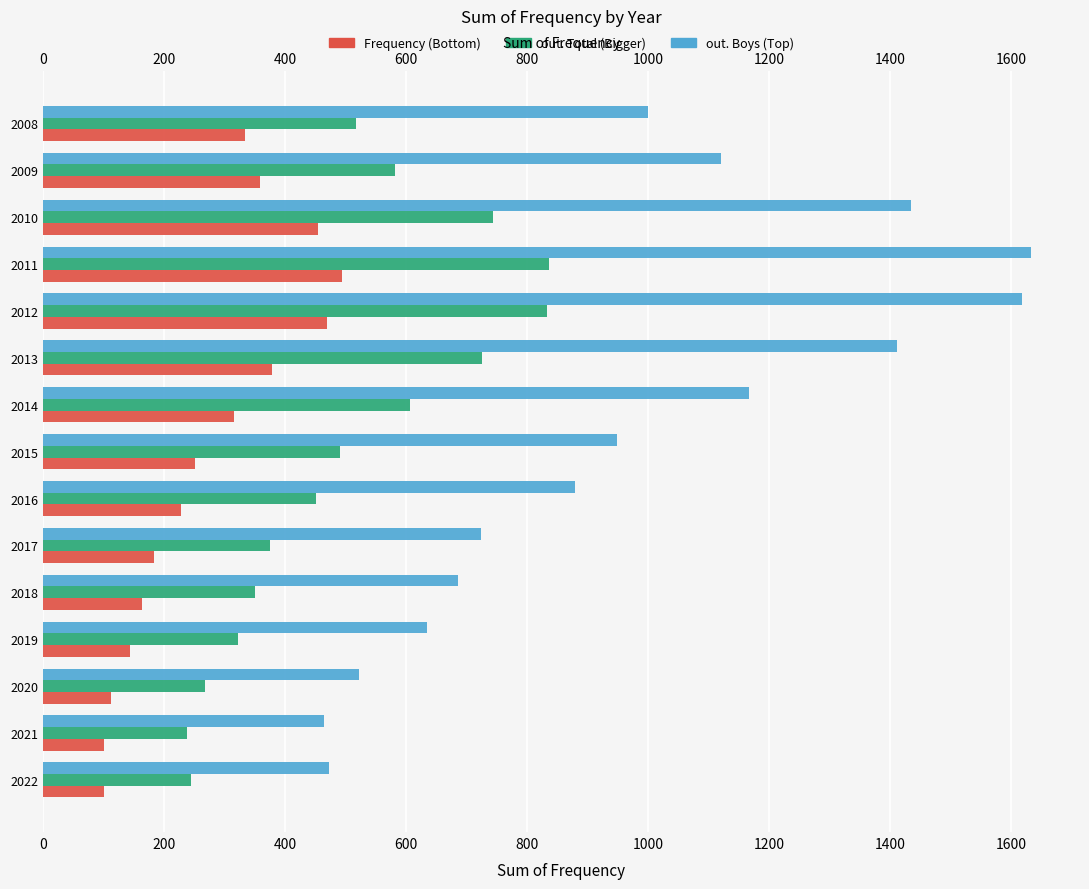

Is the value of Frequency at 2022 greater than the value of out. Total at 2021?

No